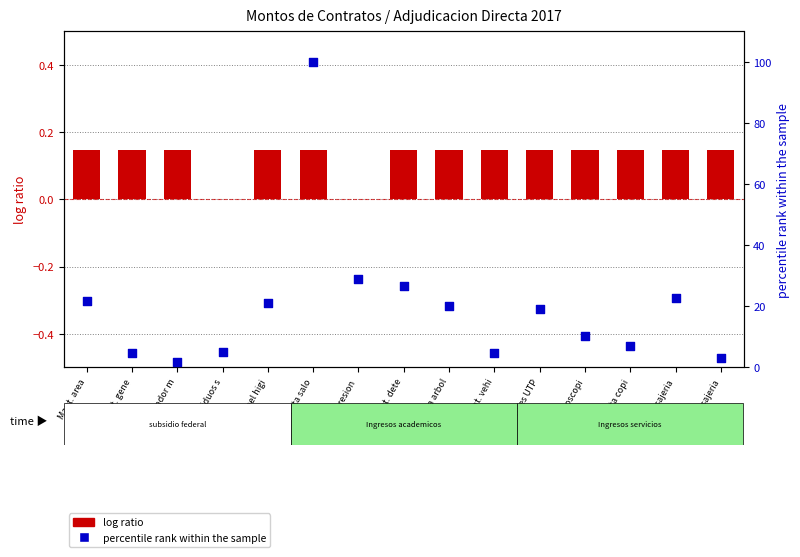

Which series has the largest total across all categories?

percentile rank within the sample